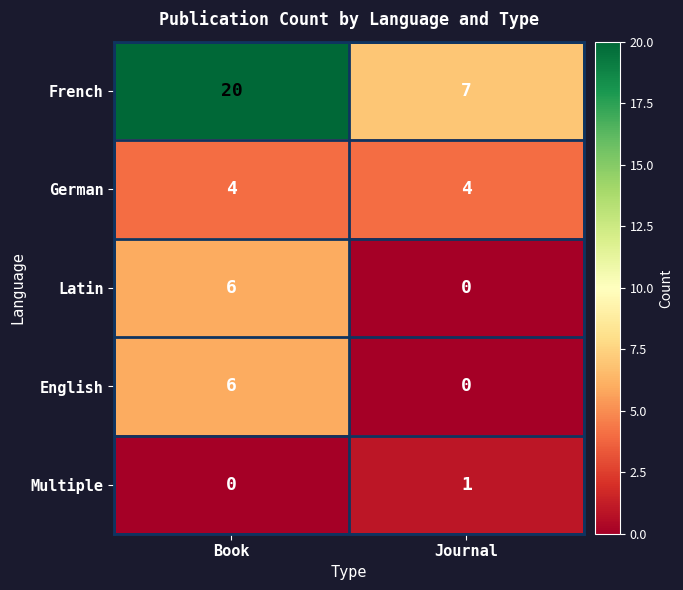

The value of Latin at Book is 3. True or false?

False